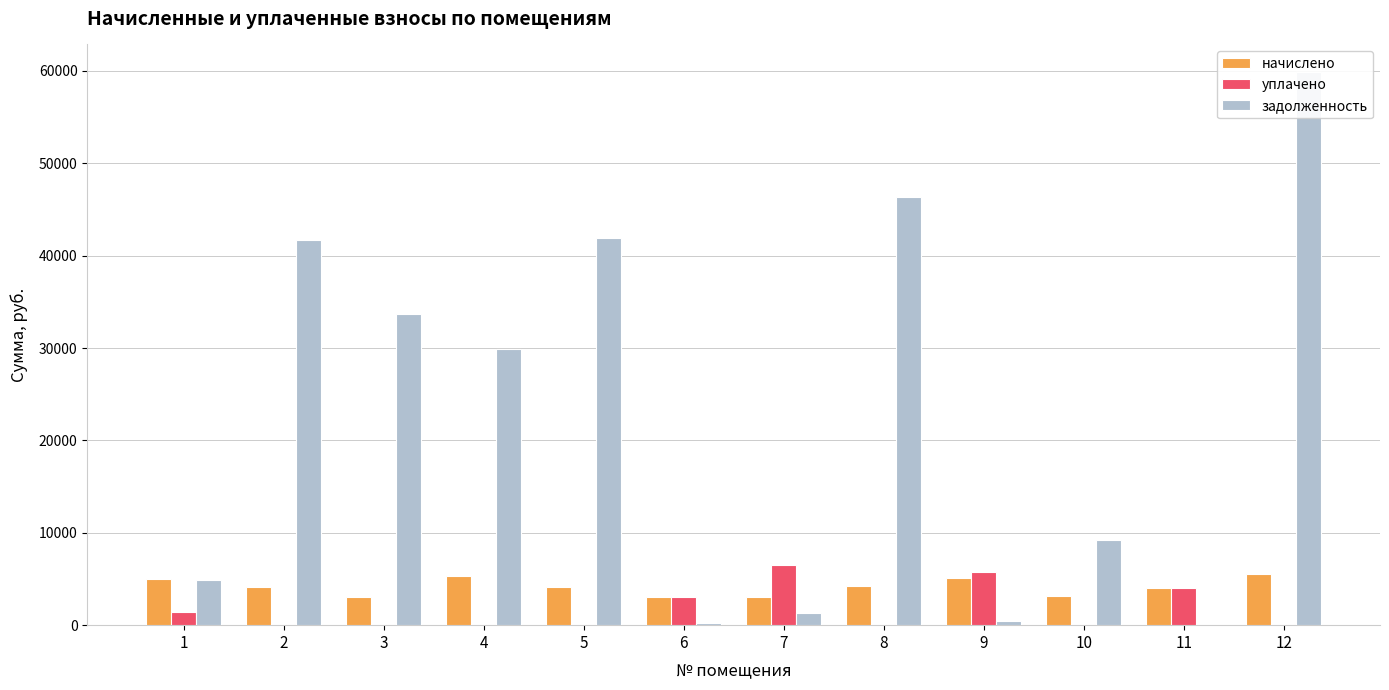

The уплачено series shows 2597.5 at 5. True or false?

False